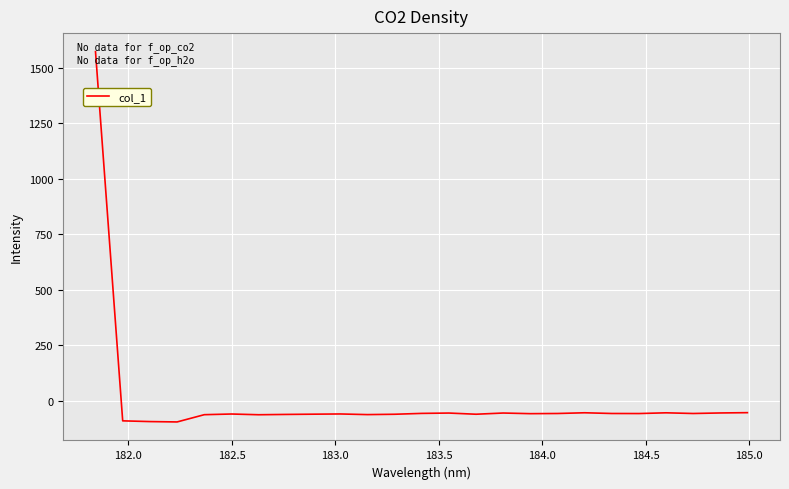

What is the difference between the maximum and minimum values?

1666.7